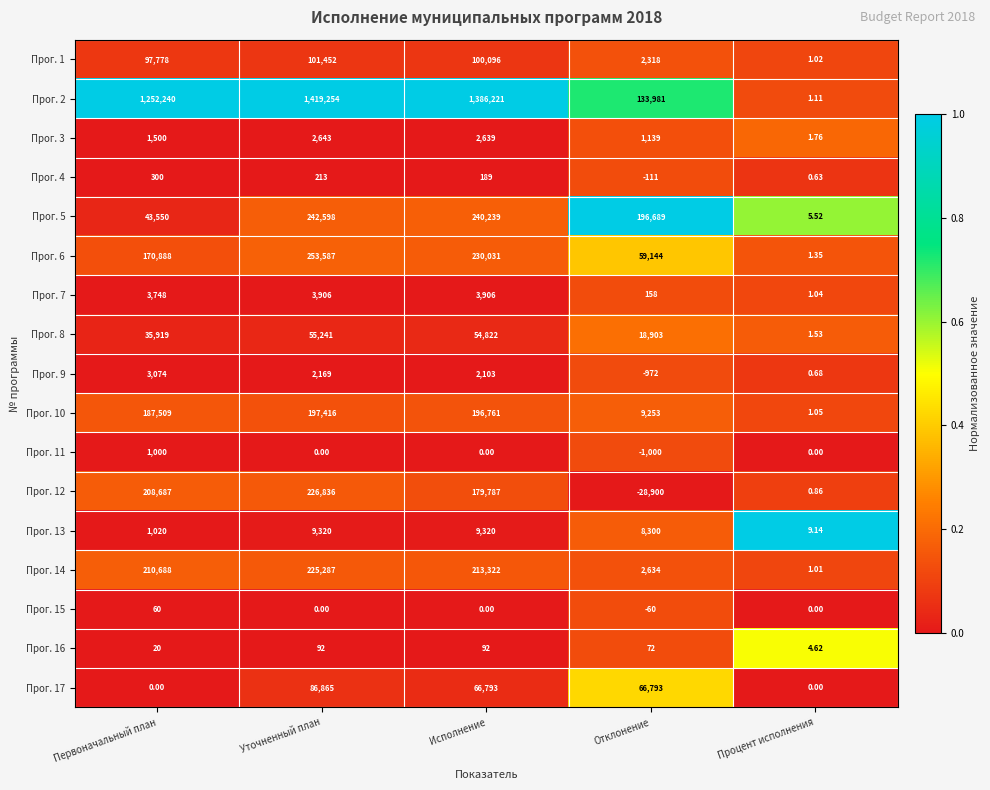

List the series in order of their peak value, lowest first.

Прог. 15, Прог. 16, Прог. 4, Прог. 11, Прог. 3, Прог. 9, Прог. 7, Прог. 13, Прог. 8, Прог. 17, Прог. 1, Прог. 10, Прог. 14, Прог. 12, Прог. 5, Прог. 6, Прог. 2